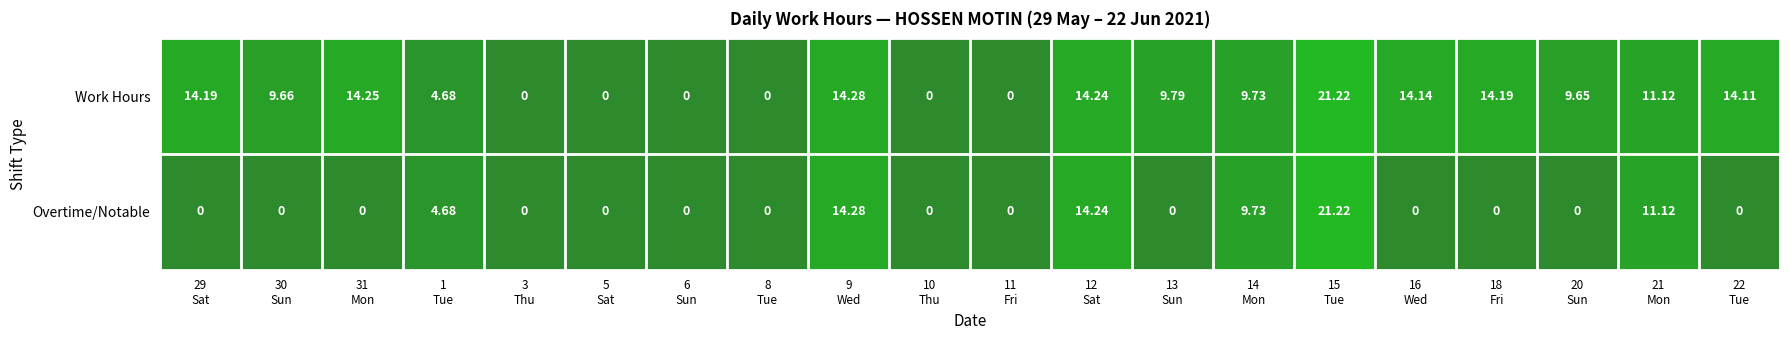

Which series has the largest total across all categories?

Work Hours